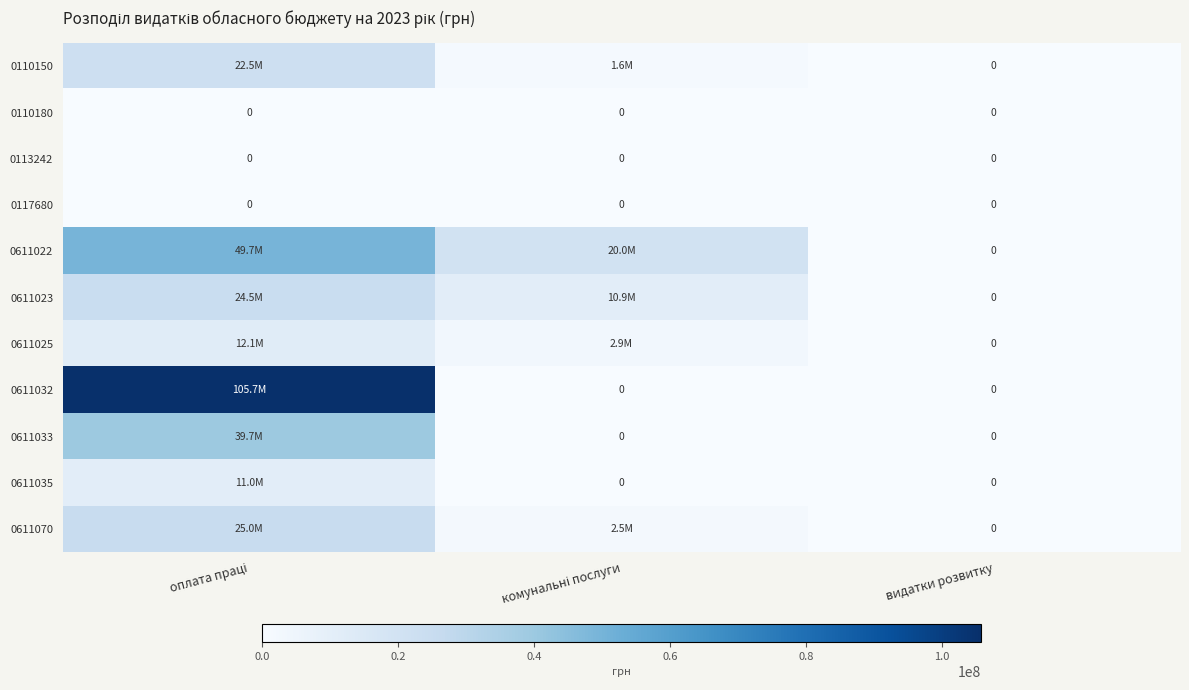

What is the difference between the maximum and minimum values in the 0611023 series?

24514300